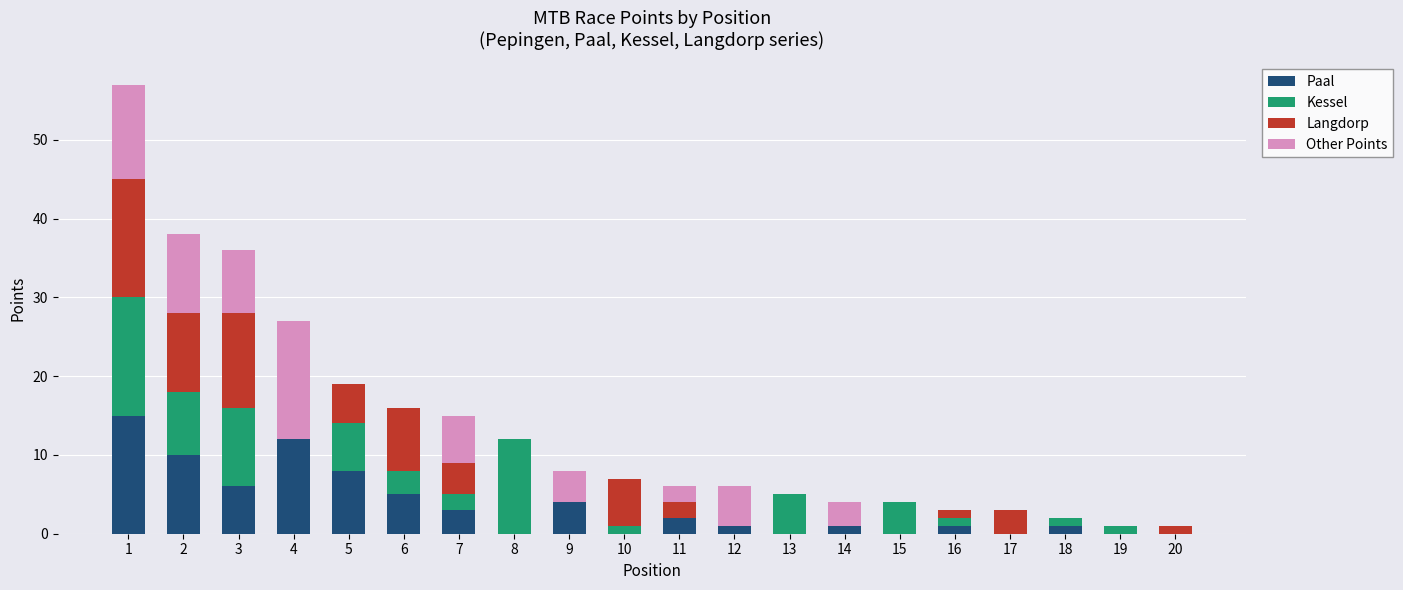

True or false: Paal has a value of 8 at 20.

False